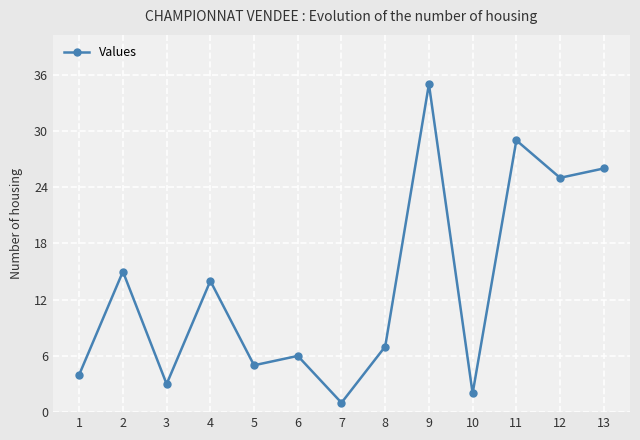

How many points are lower than both their immediate neighbors (excluding endpoints)?

5